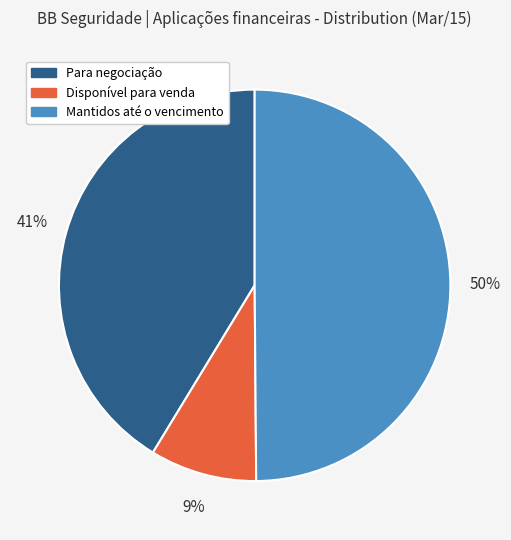

How many slices are in this pie chart?

3